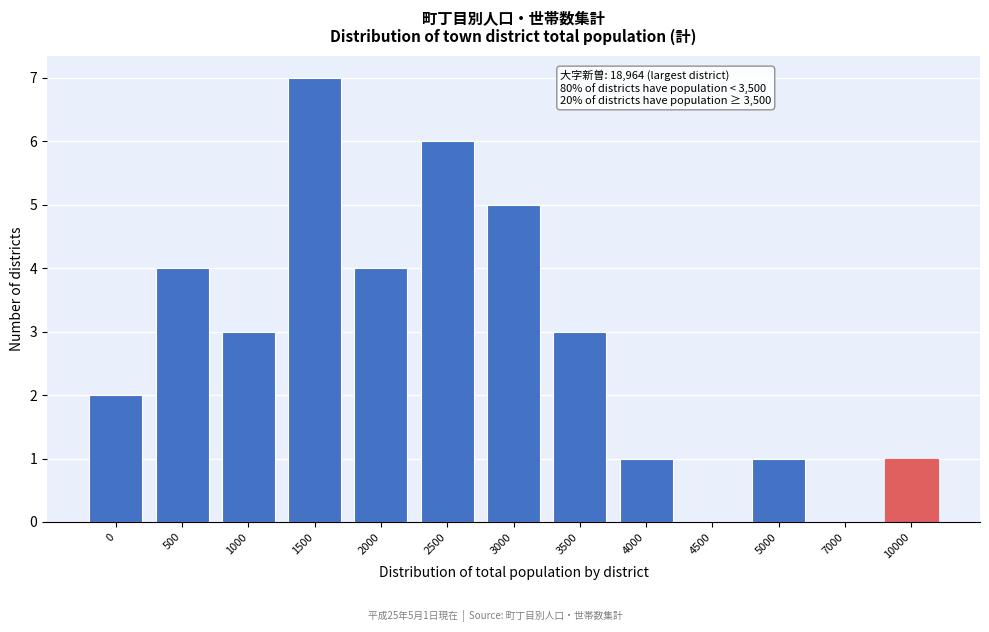

Reading left to right, transcribe all the data shown in this chart.

0=2	500=4	1000=3	1500=7	2000=4	2500=6	3000=5	3500=3	4000=1	4500=0	5000=1	7000=0	10000=1